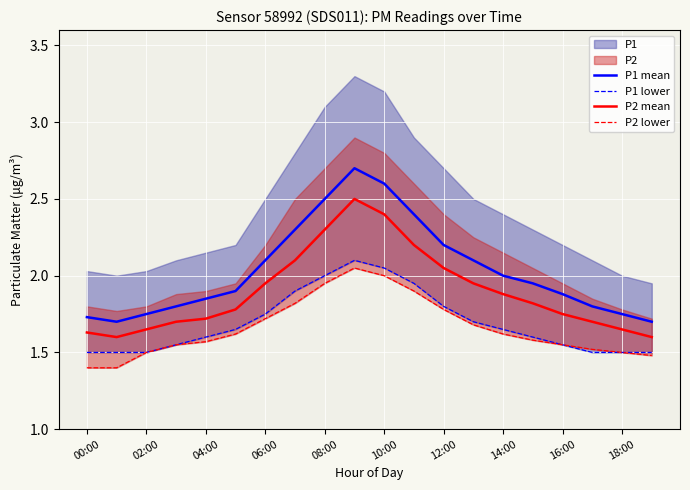

How many interior local peaks does the P2 mean series have?

1